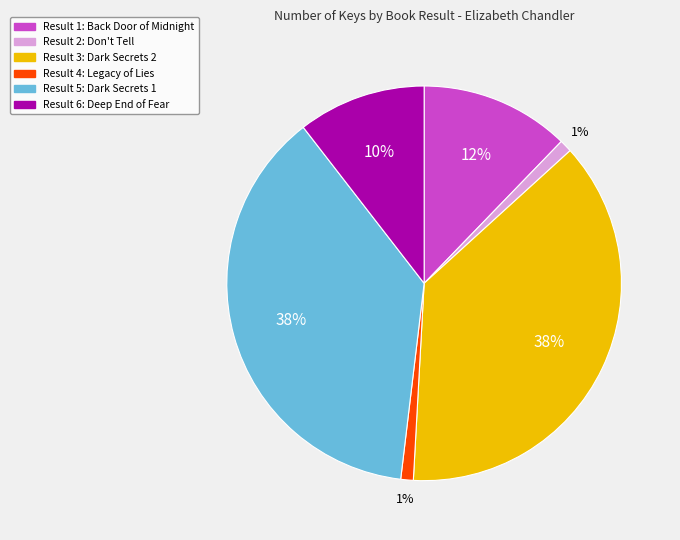

To the nearest percent, what is the average slice percentage?

17%